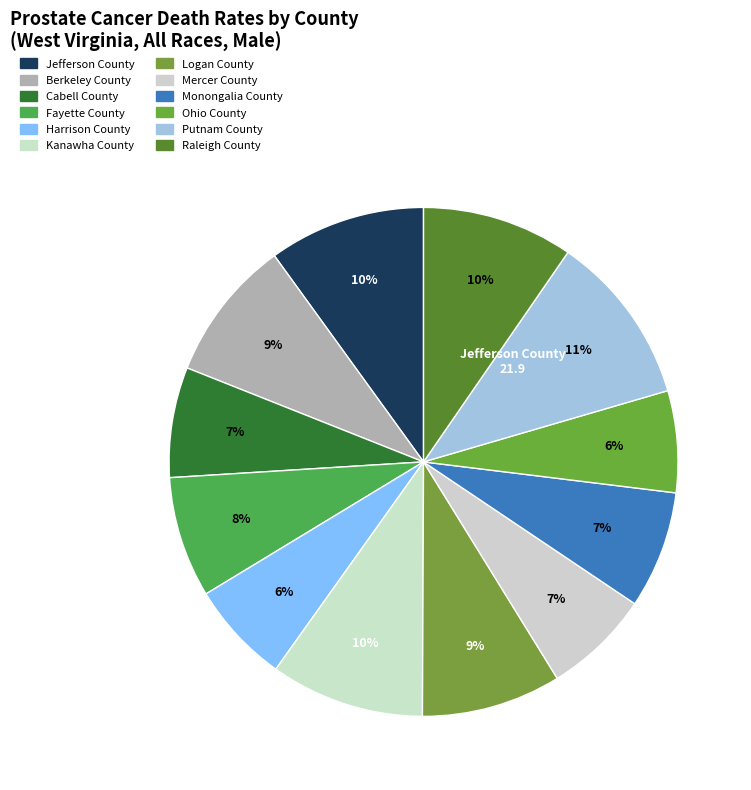

What is the smallest slice in the pie chart?

Harrison County